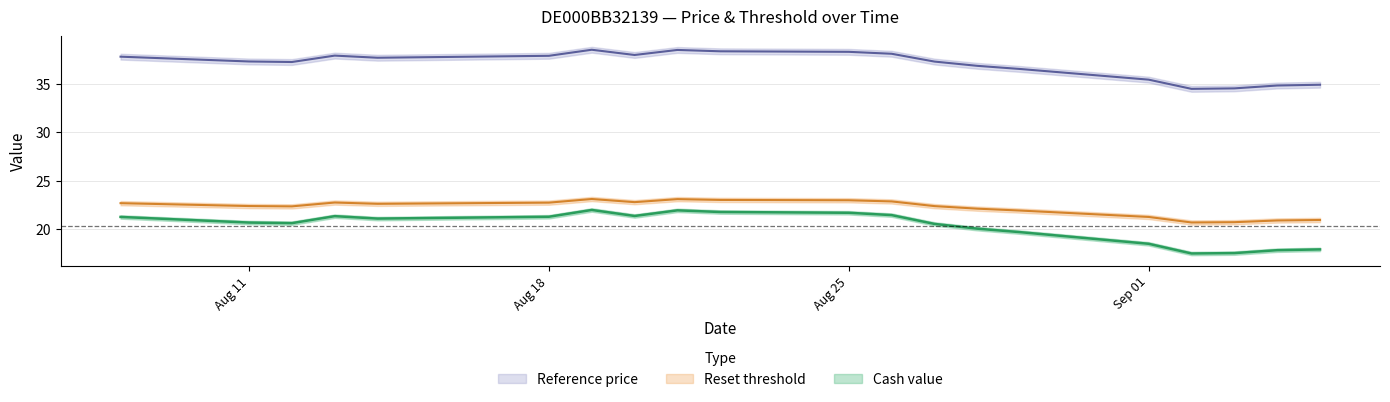

Count the number of data series in this chart.

3